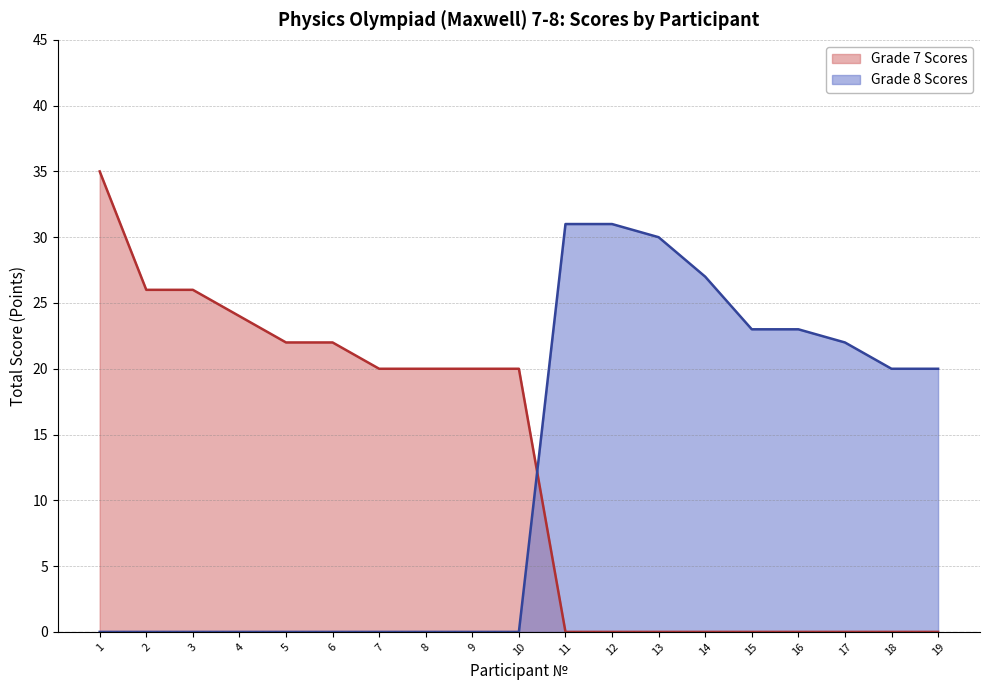

True or false: Grade 8 Scores (line) and Grade 7 Scores (line) cross at least once.

True